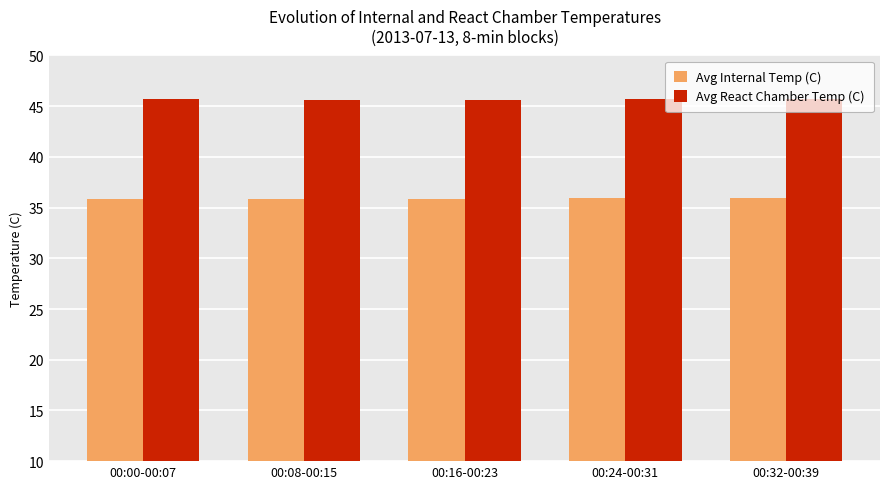

Which series has the largest total across all categories?

Avg React Chamber Temp (C)